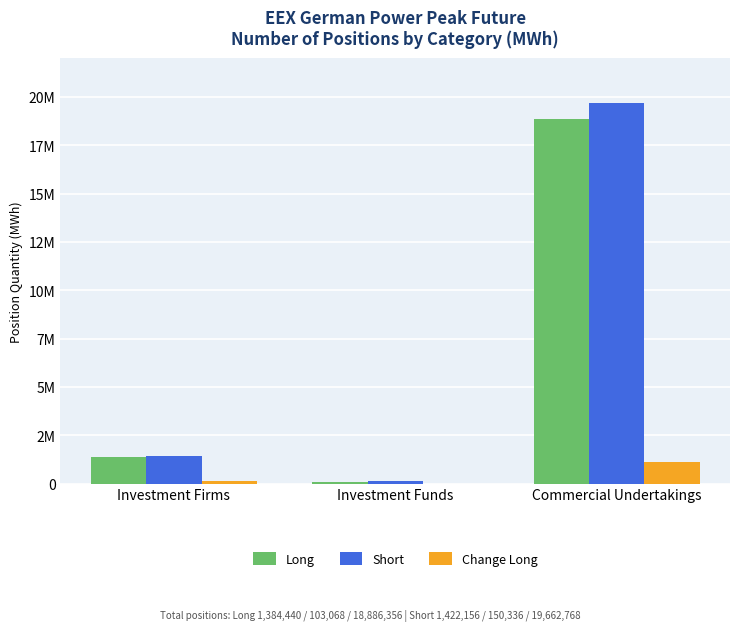

Read the Short value at Commercial Undertakings, to the nearest 50.

19662750